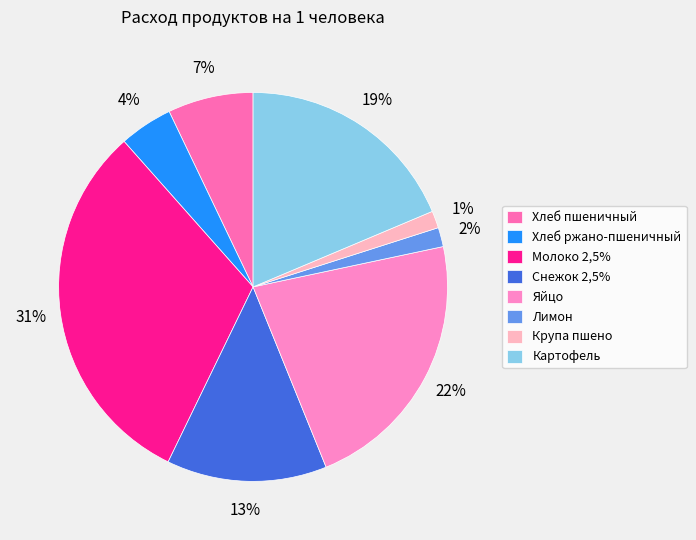

How many segments does this pie chart have?

8